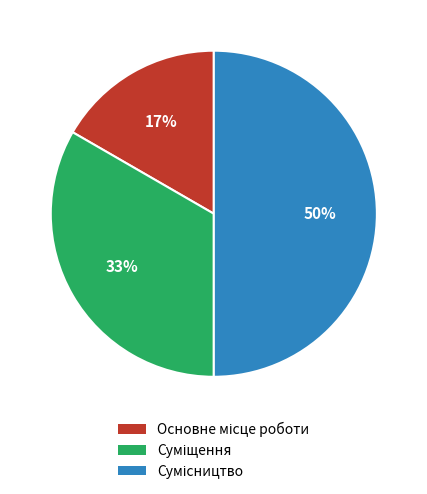

To the nearest percent, what is the average slice percentage?

33%